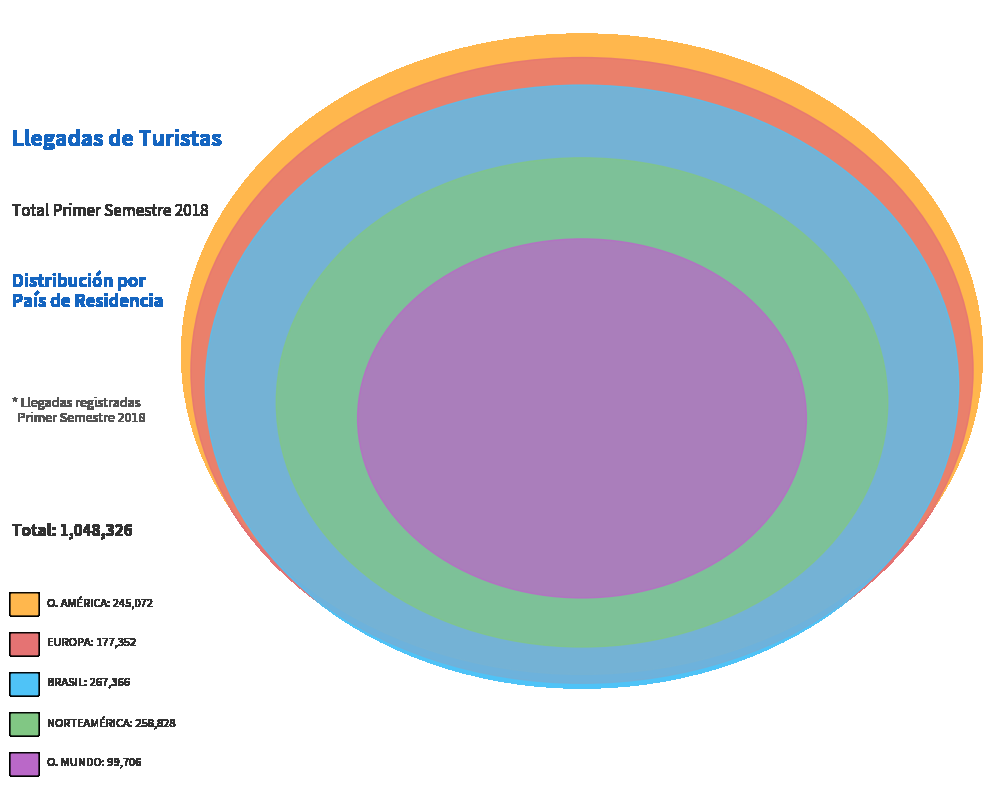

Is there any slice that represents more than half of the pie?

No